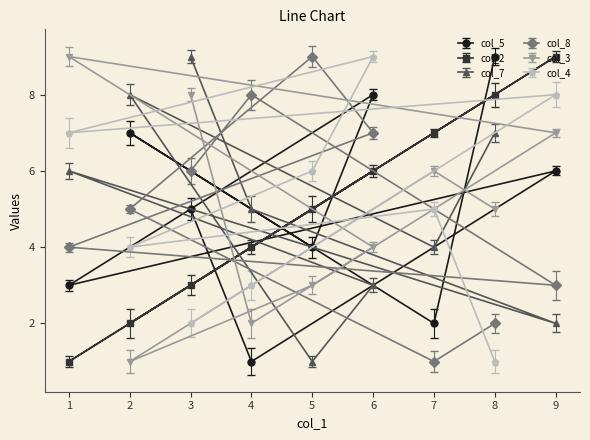

Which series has the largest total across all categories?

col_5